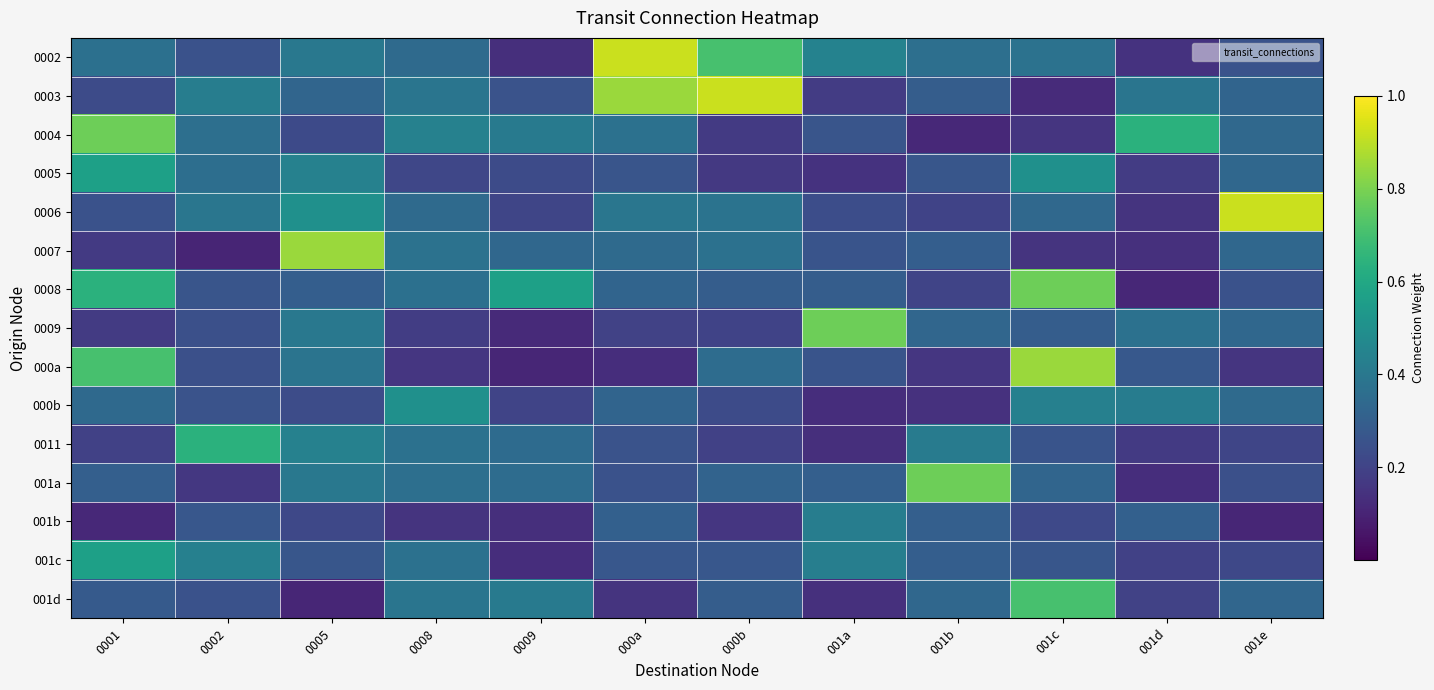

At how many categories does at least one series exceed 0?

12